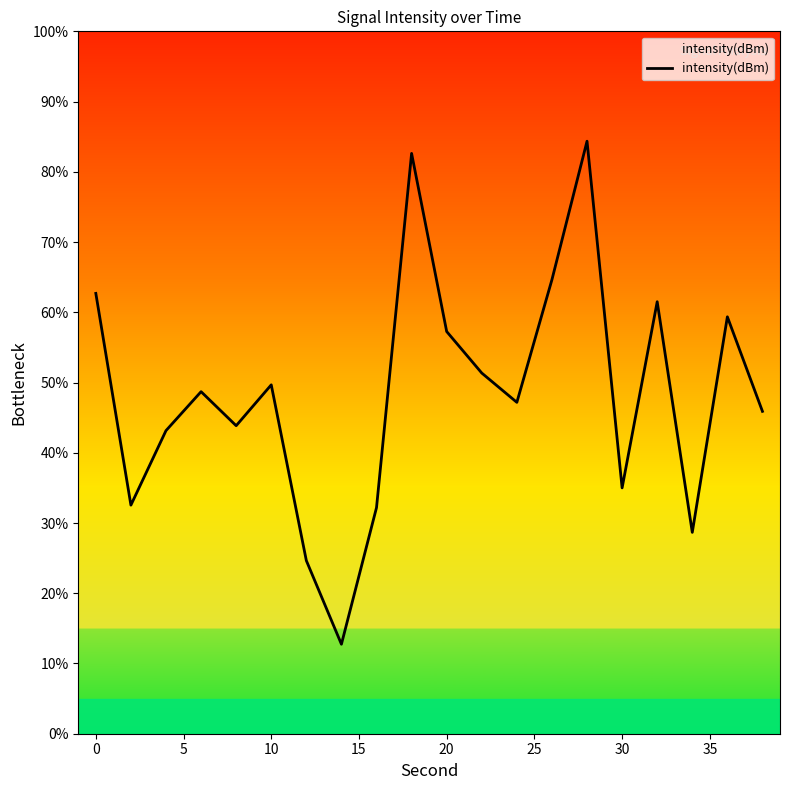

How many lines are shown in the chart?

1